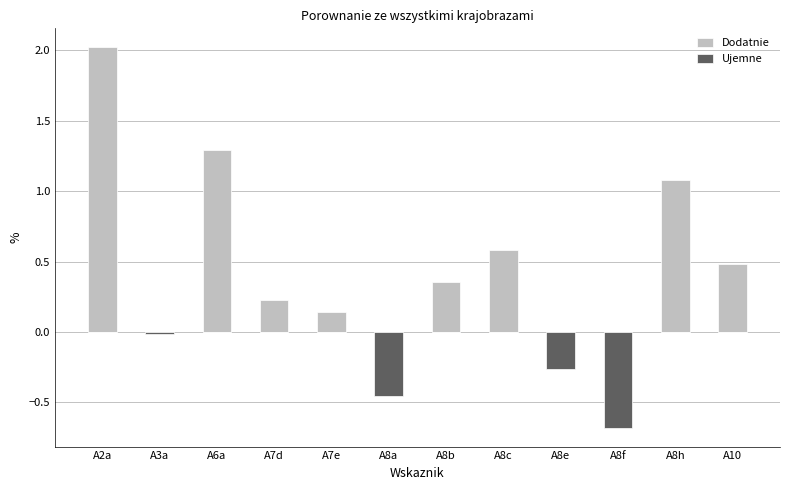

The value of Ujemne at A2a is 0.0. True or false?

True